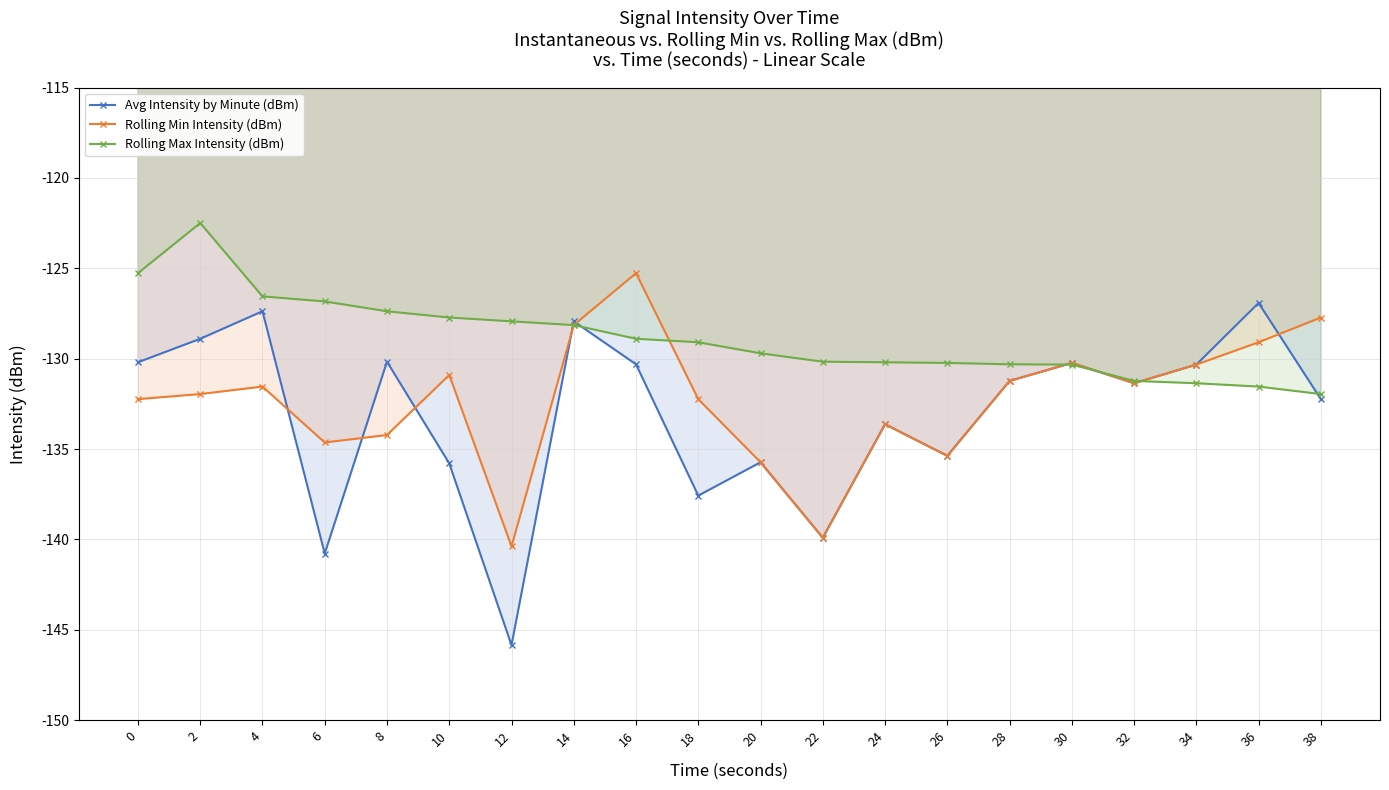

At which category does the chart reach its peak across all series?

2